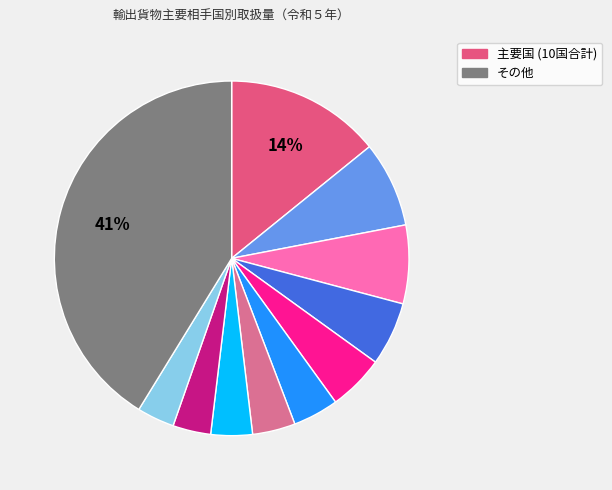

Does any single category account for the majority?

No